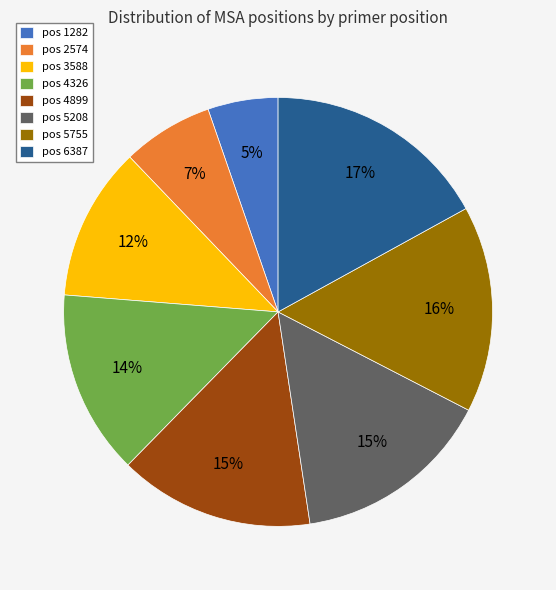

Approximately how many times larger is the value at pos 5208 compared to pos 4899?

1.0